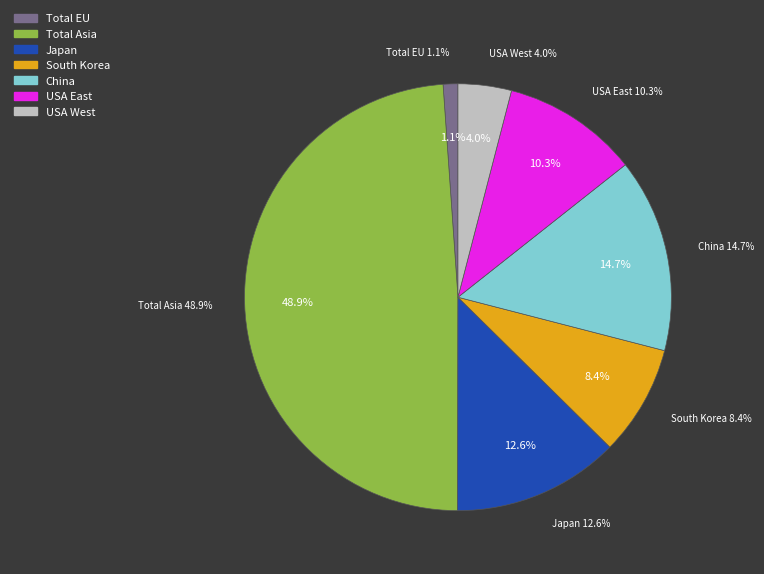

Is it true that USA East is 10% of the pie?

True